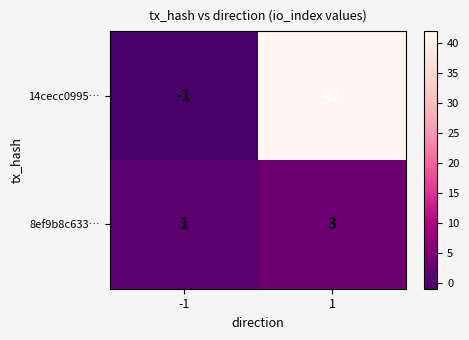

What is the greatest value displayed?

42